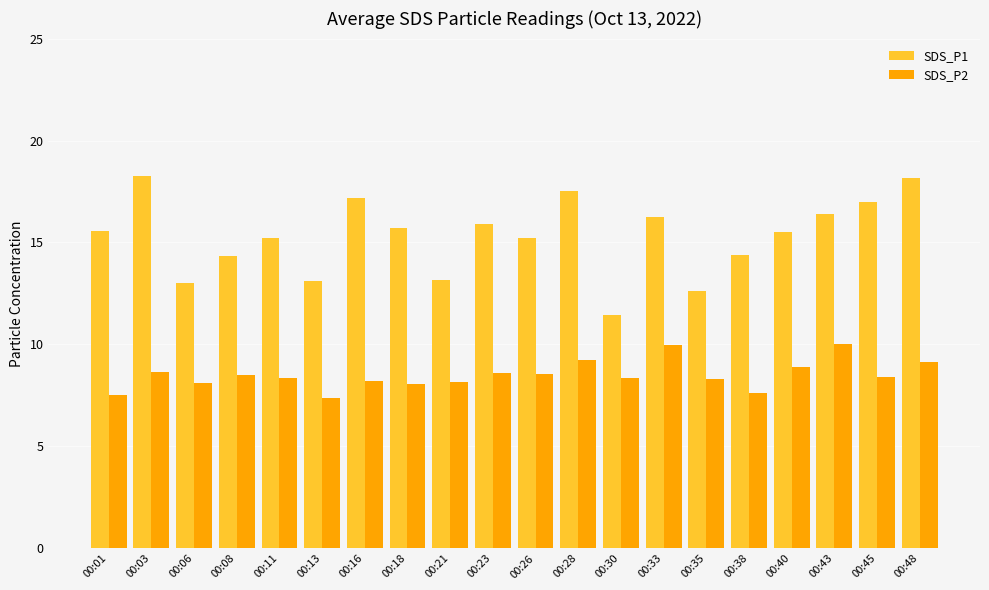

Is it true that SDS_P2 equals 8.2 at 00:16?

True